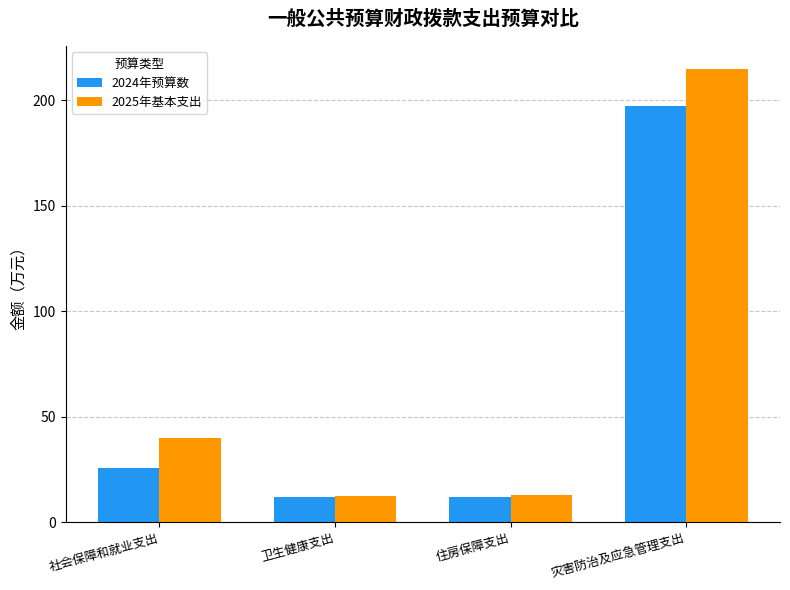

How many bars are there in total?

8